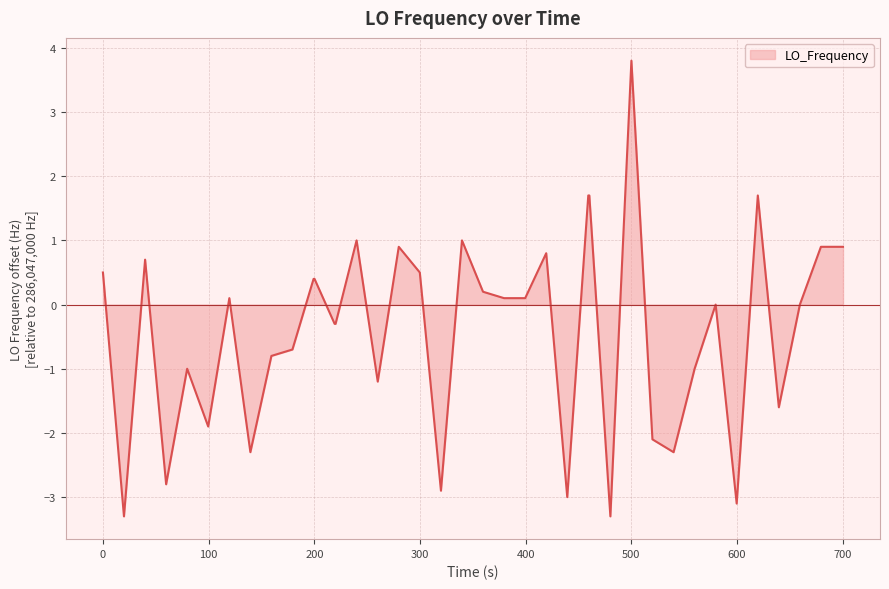

True or false: there are more than 2 points higher than both neighbors.

True